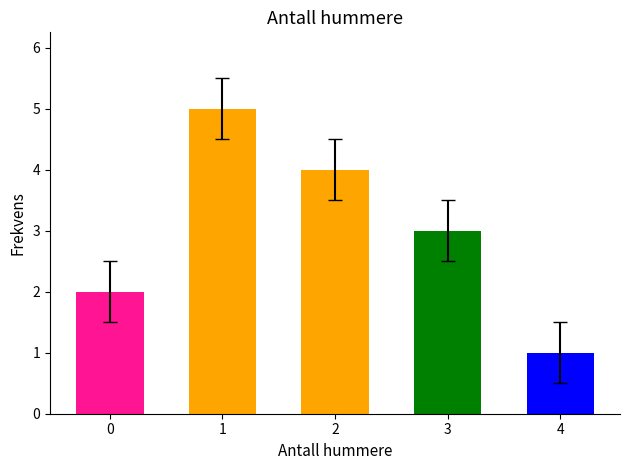

What is the sum of the values at 0 and 4?

3